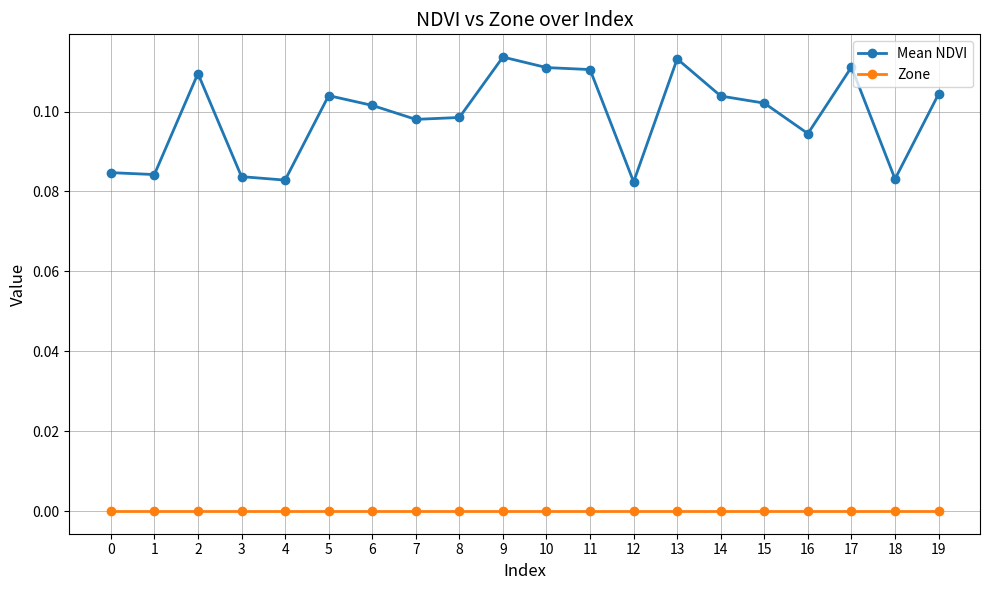

Which series has the widest spread of values?

Mean NDVI